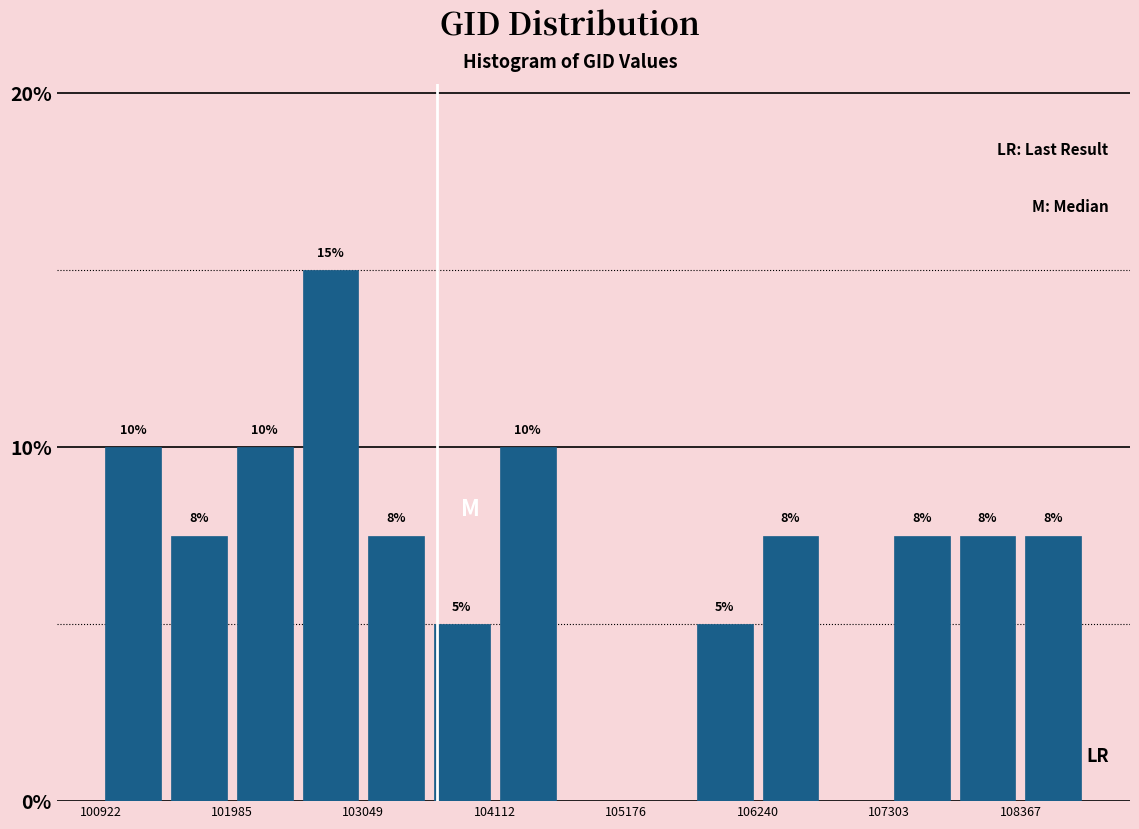

Read against the x-axis, roughly where is the centre of the tallest bar?

102800